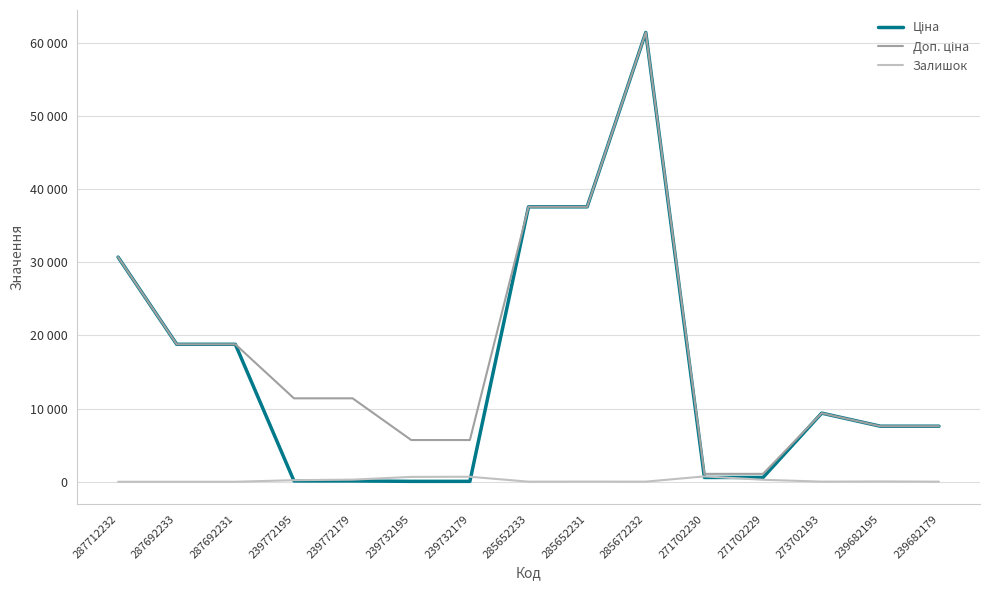

Reading right to left, what are all the values shown in this chart?

Ціна: 239682179=7596.5	239682195=7596.5	273702193=9384.0	271702229=589.9	271702230=589.9	285672232=61434.3	285652231=37593.6	285652233=37593.6	239732179=57.0	239732195=57.0	239772179=114.1	239772195=114.1	287692231=18796.8	287692233=18796.8	287712232=30717.1
Доп. ціна: 239682179=7596.5	239682195=7596.5	273702193=9384.0	271702229=1081.7	271702230=1081.7	285672232=61434.3	285652231=37593.6	285652233=37593.6	239732179=5705.0	239732195=5705.0	239772179=11410.0	239772195=11410.0	287692231=18796.8	287692233=18796.8	287712232=30717.1
Залишок: 239682179=16.0	239682195=41.0	273702193=17.0	271702229=273.0	271702230=736.0	285672232=16.0	285652231=23.0	285652233=13.0	239732179=686.0	239732195=665.0	239772179=290.0	239772195=218.0	287692231=0.0	287692233=0.0	287712232=0.0